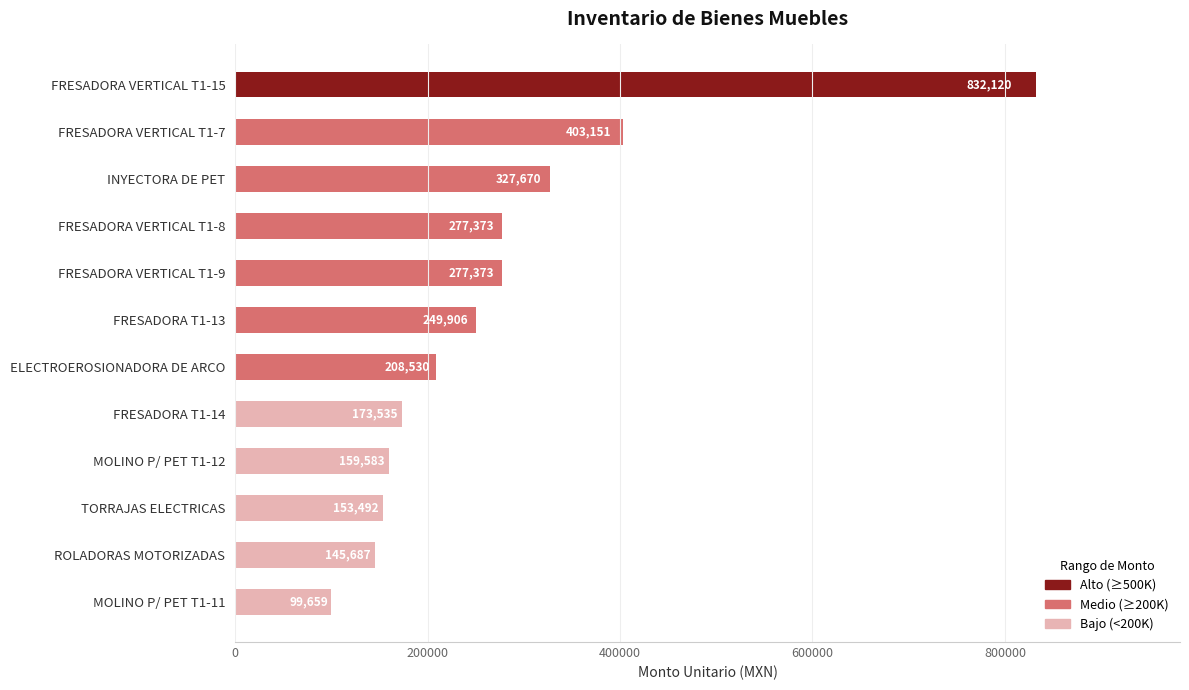

What is the average value?

275673.3